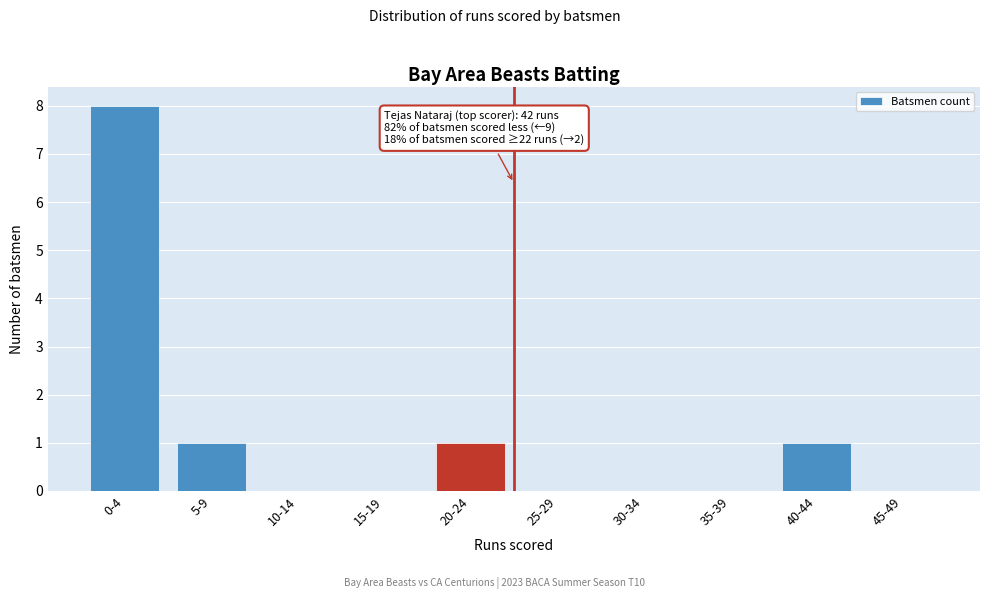

Reading right to left, extract all data points from this chart.

45-49=0	40-44=1	35-39=0	30-34=0	25-29=0	20-24=1	15-19=0	10-14=0	5-9=1	0-4=8